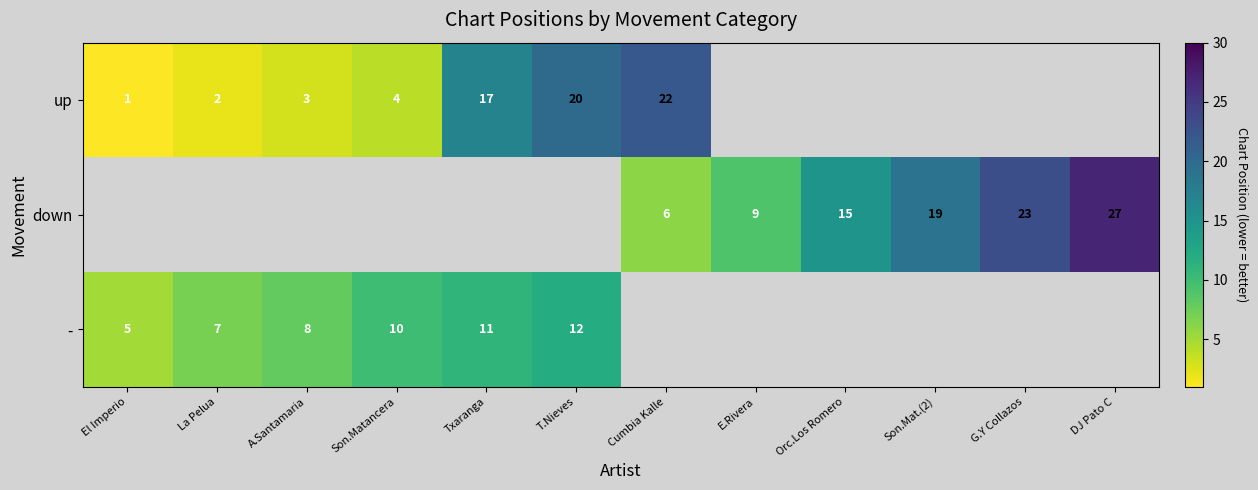

True or false: up has a value of 2 at El Imperio.

False